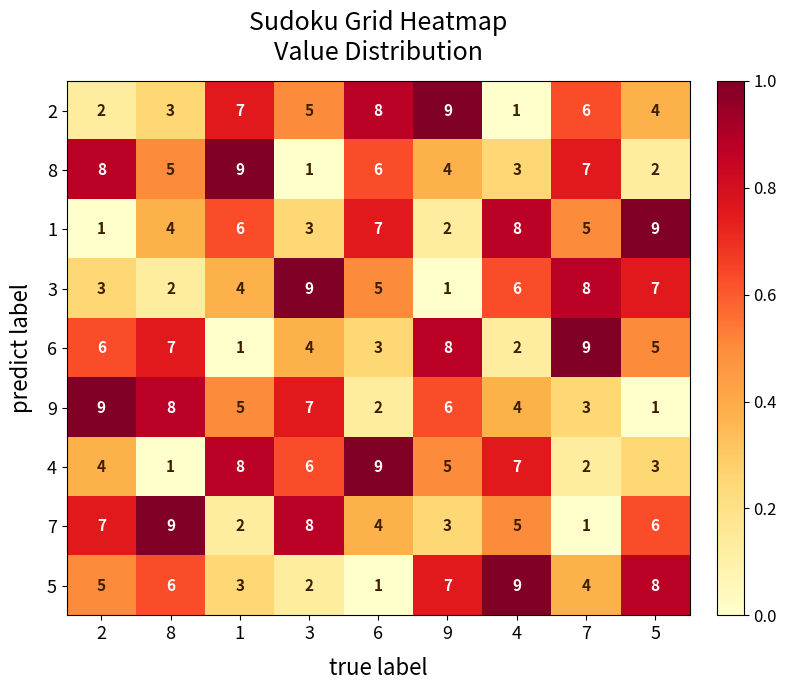

True or false: 7 has a value of 9 at 8.

True